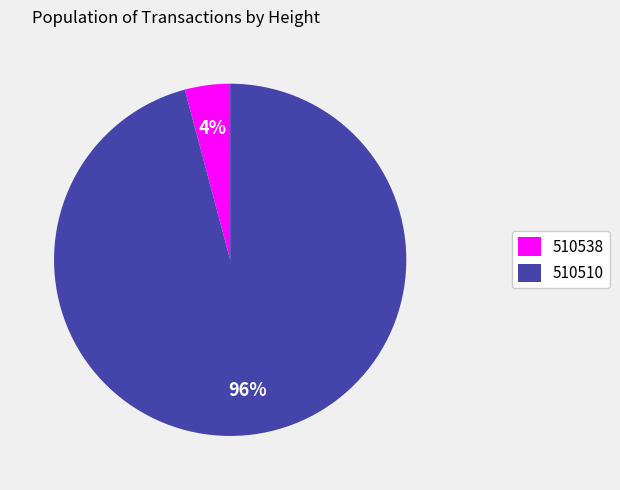

What is the smallest slice in the pie chart?

510538